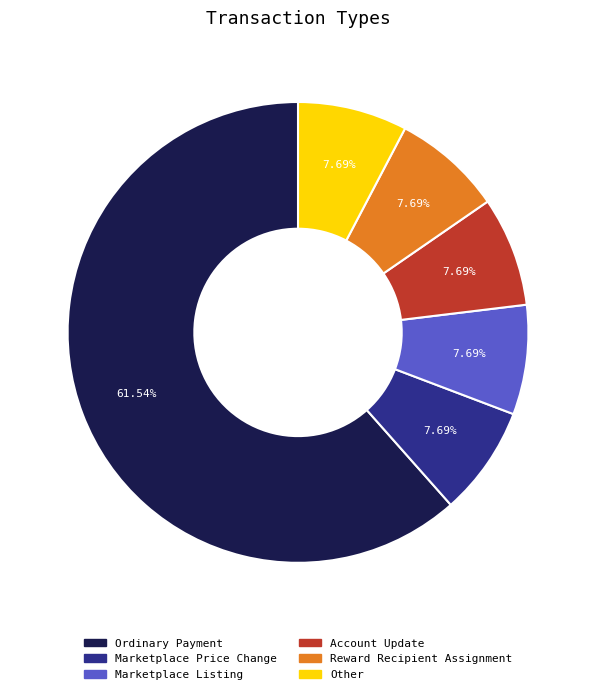

Does any single category account for the majority?

Yes